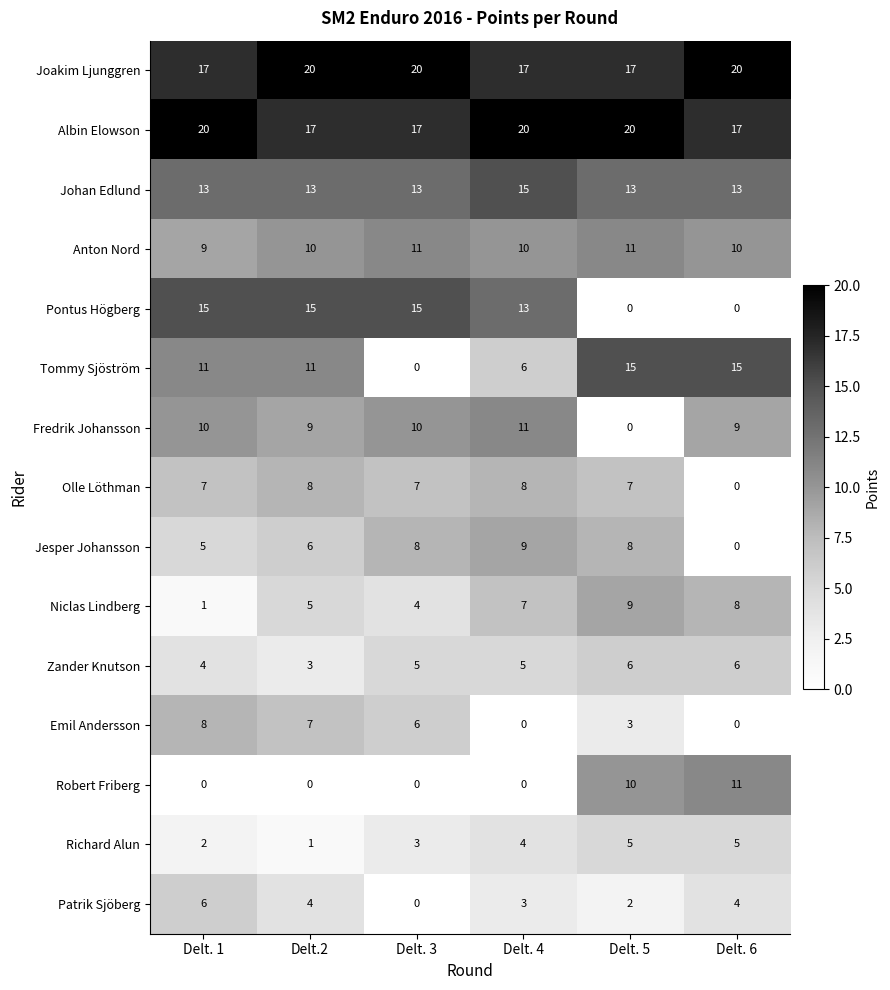

What is the maximum value for Zander Knutson?

6